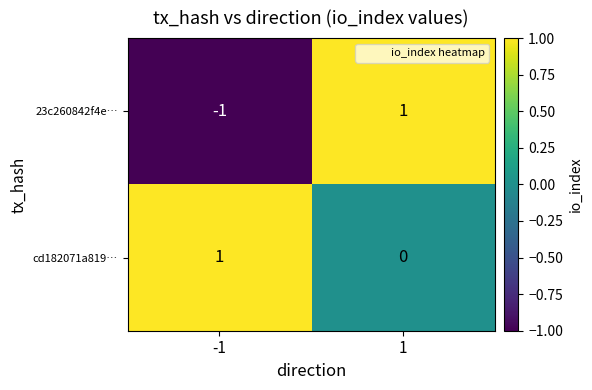

Is it true that 23c260842f4e… equals -1 at -1?

True